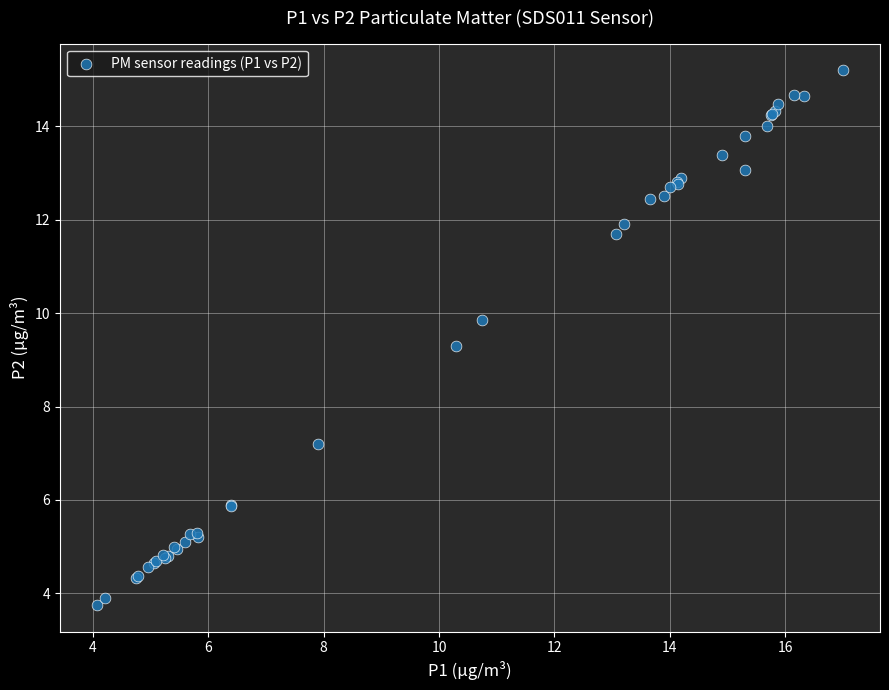

What Y value in the scatter plot is closest to 9?

9.3